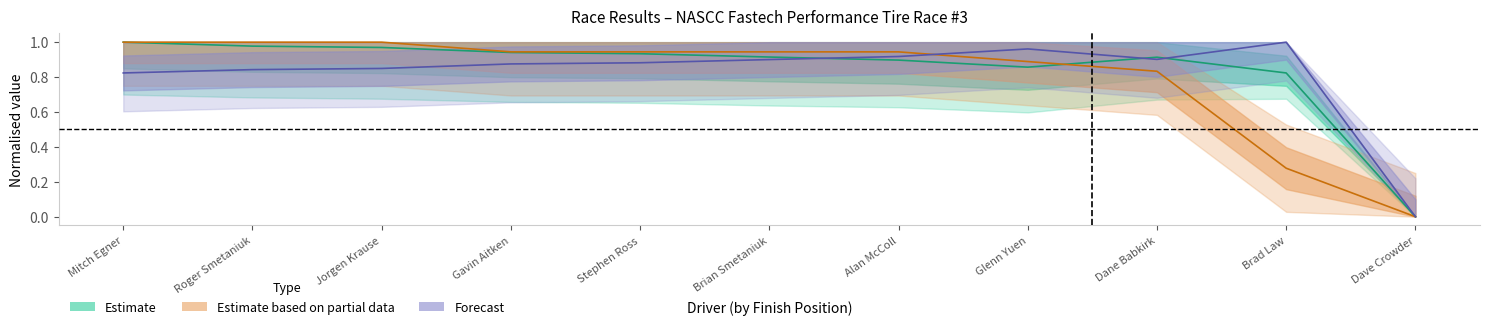

What is the label of the 1st point from the right?

Dave Crowder